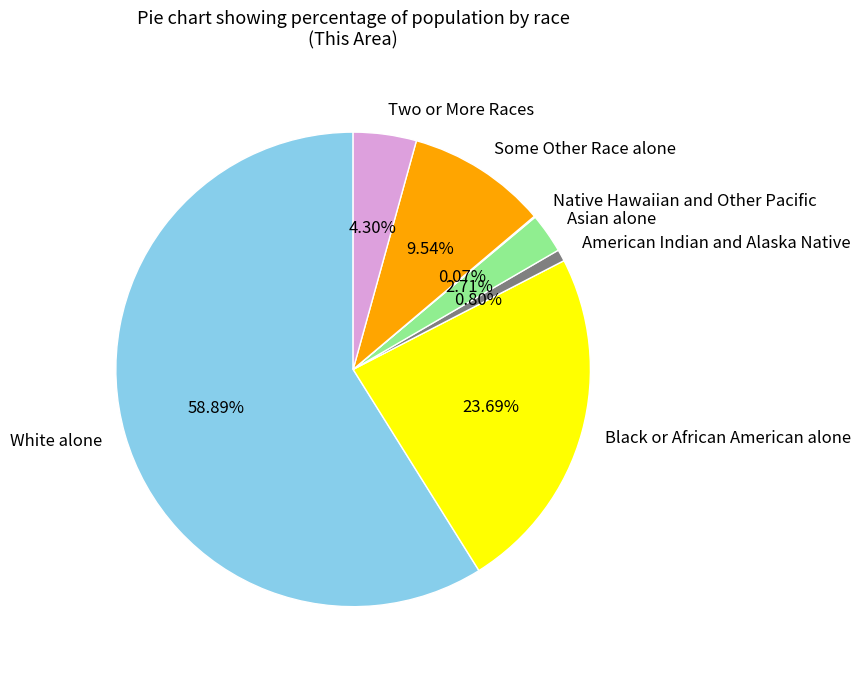

What is the largest slice in the pie chart?

White alone